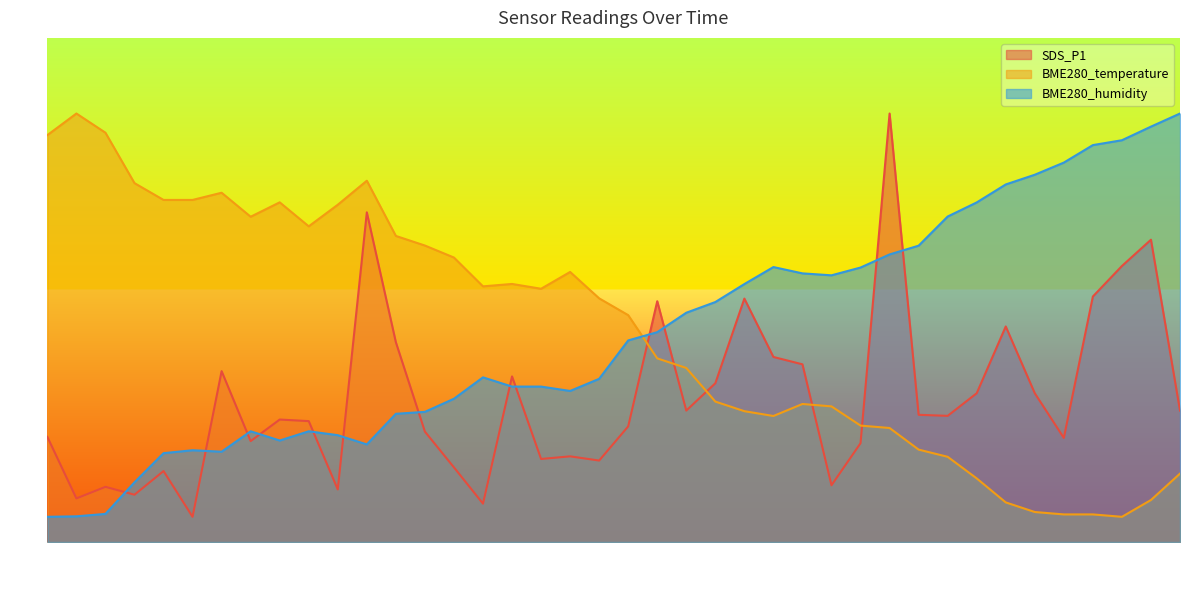

What is the label of the 32nd point from the right?

00:22